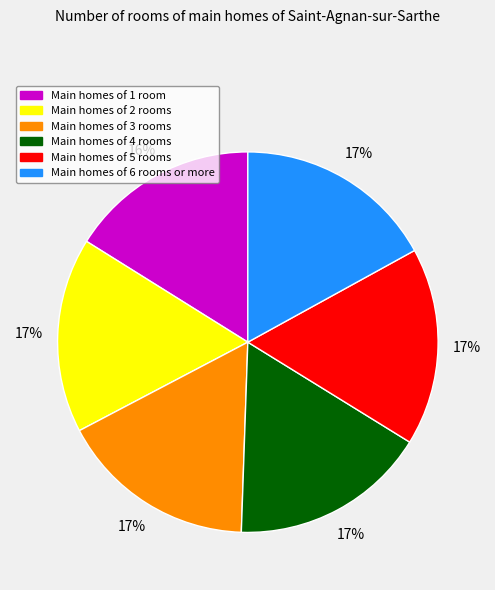

To the nearest percent, what is the average slice percentage?

17%